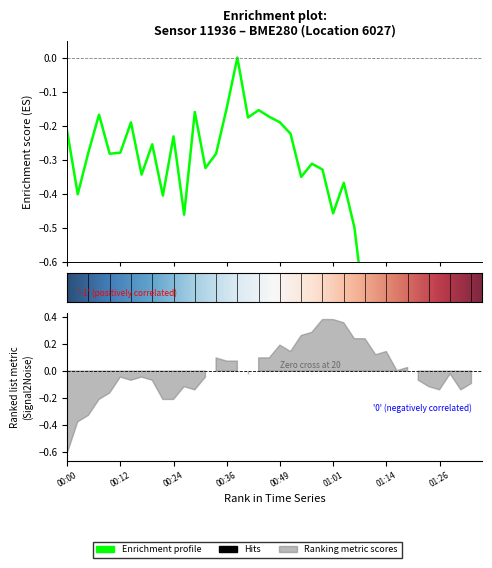

Rank the categories by value from highest to lowest.

00:39, 00:36, 00:44, 00:29, 00:07, 00:46, 00:41, 00:15, 00:49, 00:00, 00:51, 00:24, 00:19, 00:05, 00:12, 00:10, 00:34, 00:56, 00:32, 00:59, 00:17, 00:54, 01:04, 00:02, 00:22, 01:01, 00:27, 01:06, 01:11, 01:24, 01:19, 01:14, 01:09, 01:21, 01:16, 01:29, 01:26, 01:31, 01:36, 01:34